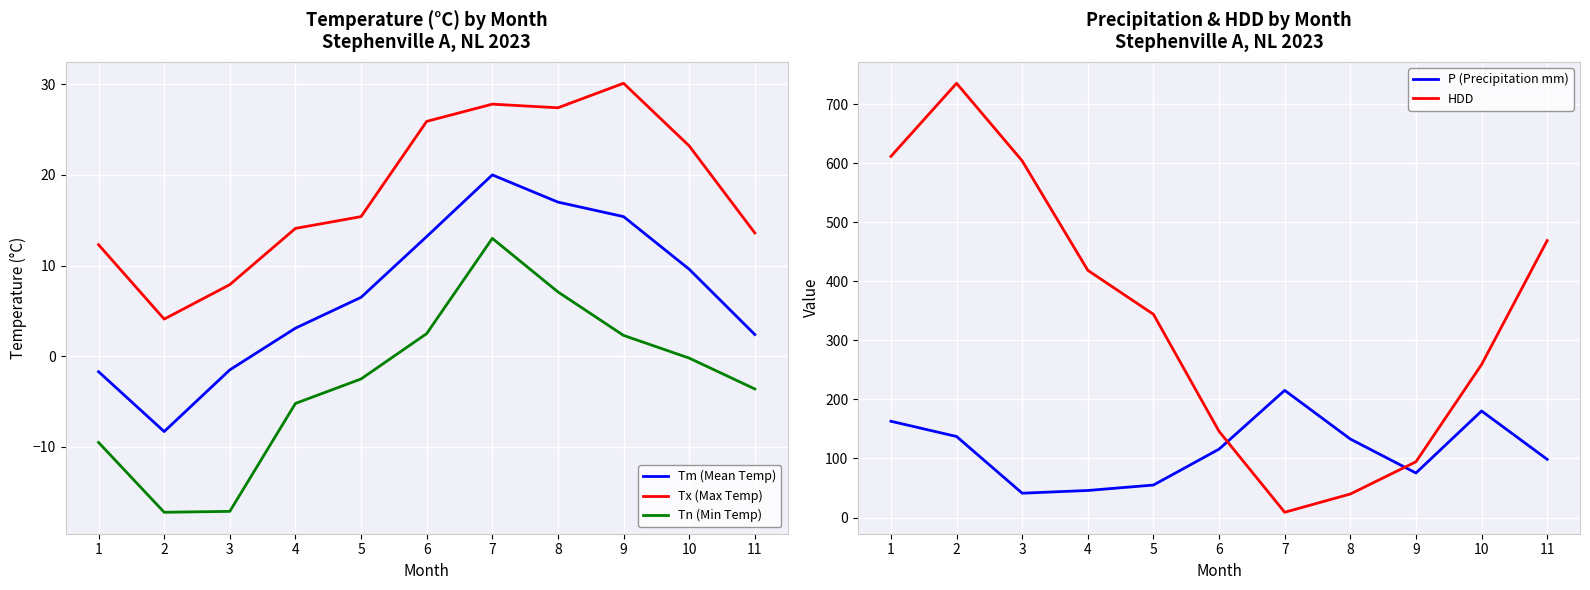

What is the difference between the maximum and second lowest values in the HDD series?

695.4